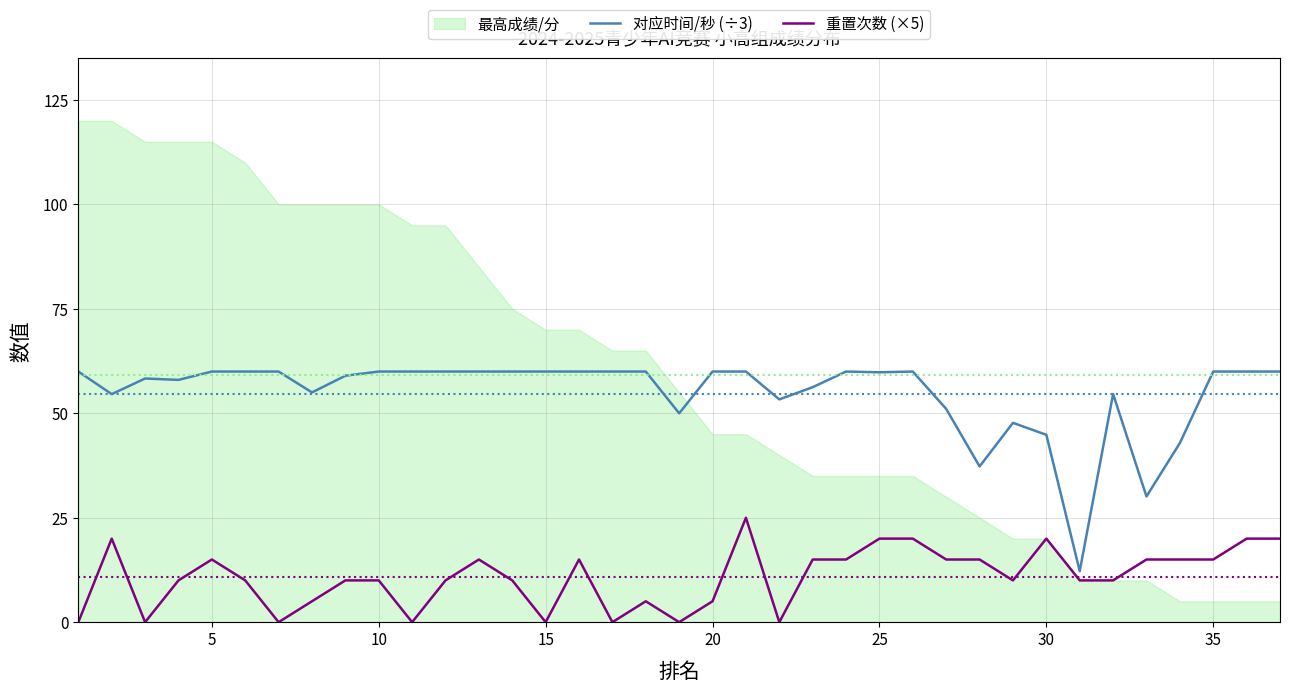

How many lines are shown in the chart?

2